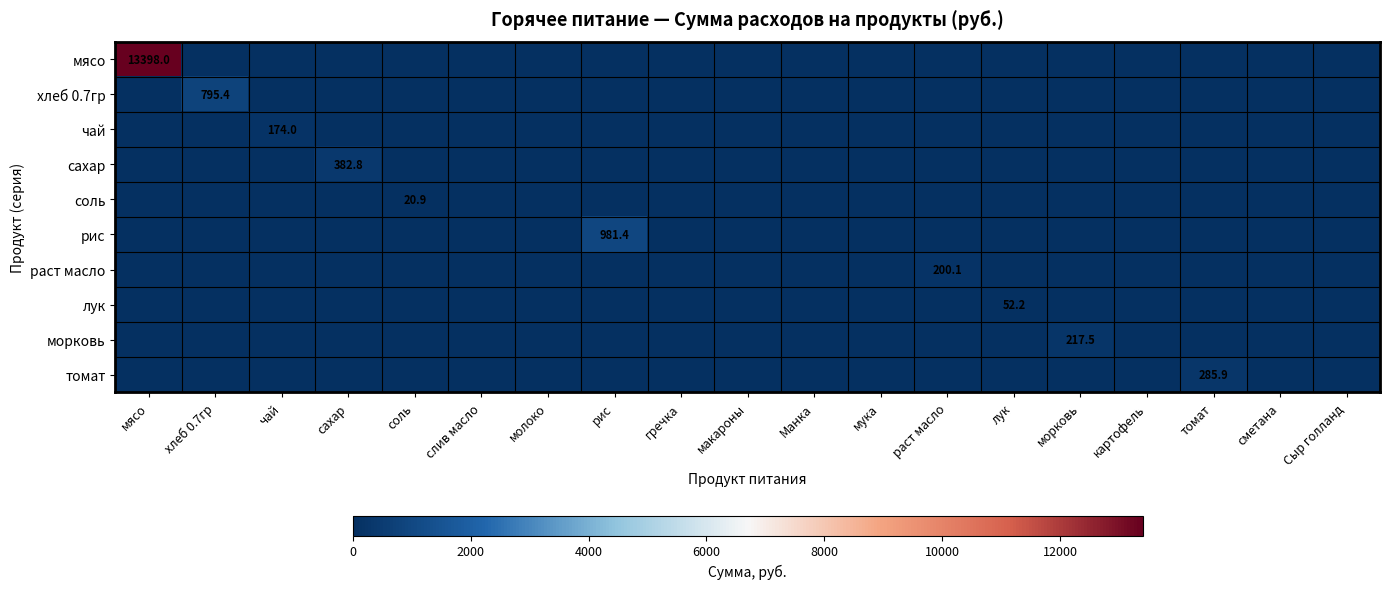

Which series has the largest total across all categories?

мясо